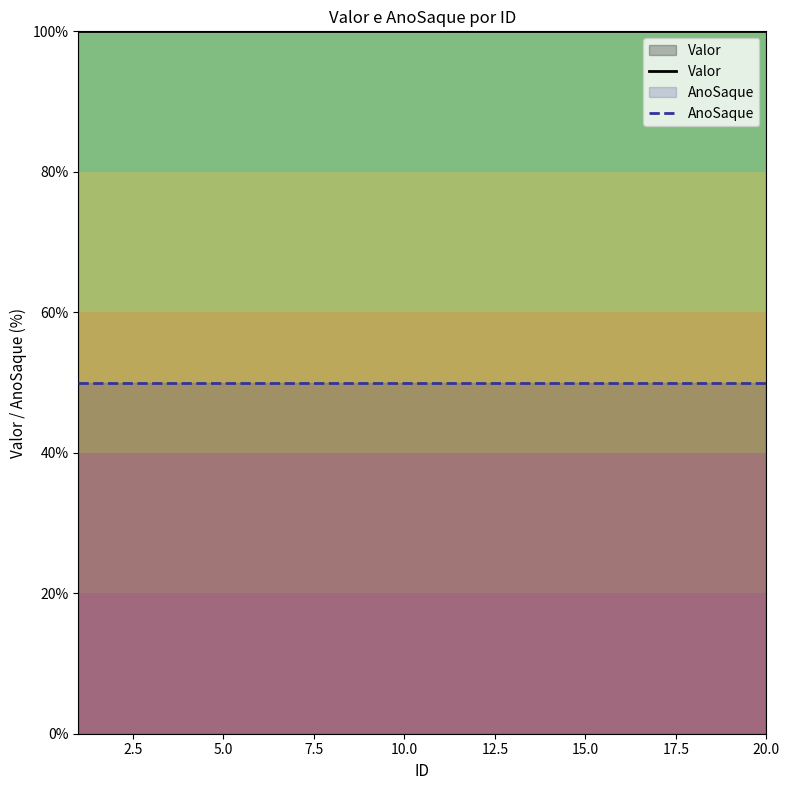

Is this an area chart (filled region under the line)?

No